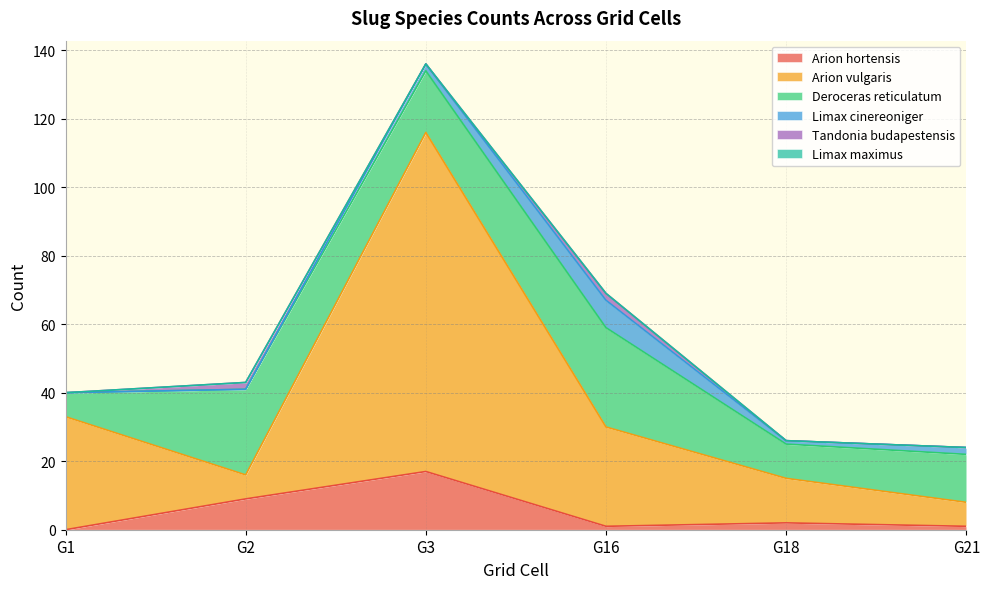

At which category does Tandonia budapestensis reach its first local valley?

G3